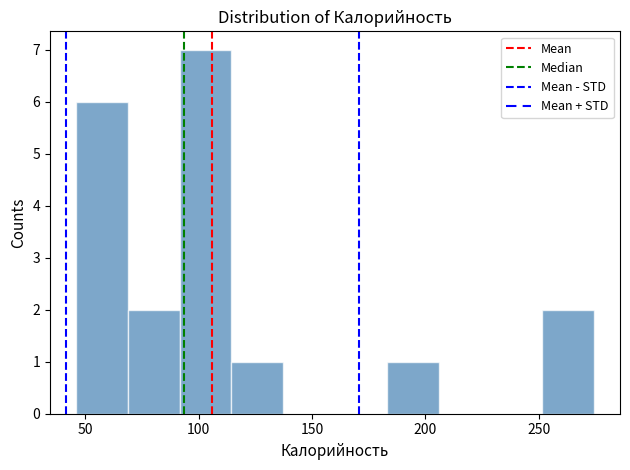

Reading left to right, list every bar in this chart as the range it spans on the x-axis followed by its height. Neither the bar edges nor the heights are printed on the chart, so give them approximately, as read against the axes.

45 to 70: 6
70 to 90: 2
90 to 115: 7
115 to 135: 1
135 to 160: 0
160 to 185: 0
185 to 205: 1
205 to 230: 0
230 to 250: 0
250 to 275: 2